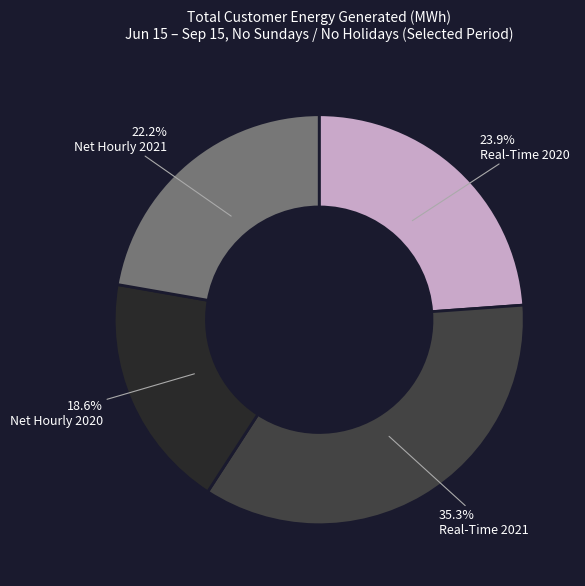

Is there a majority slice in this chart?

No